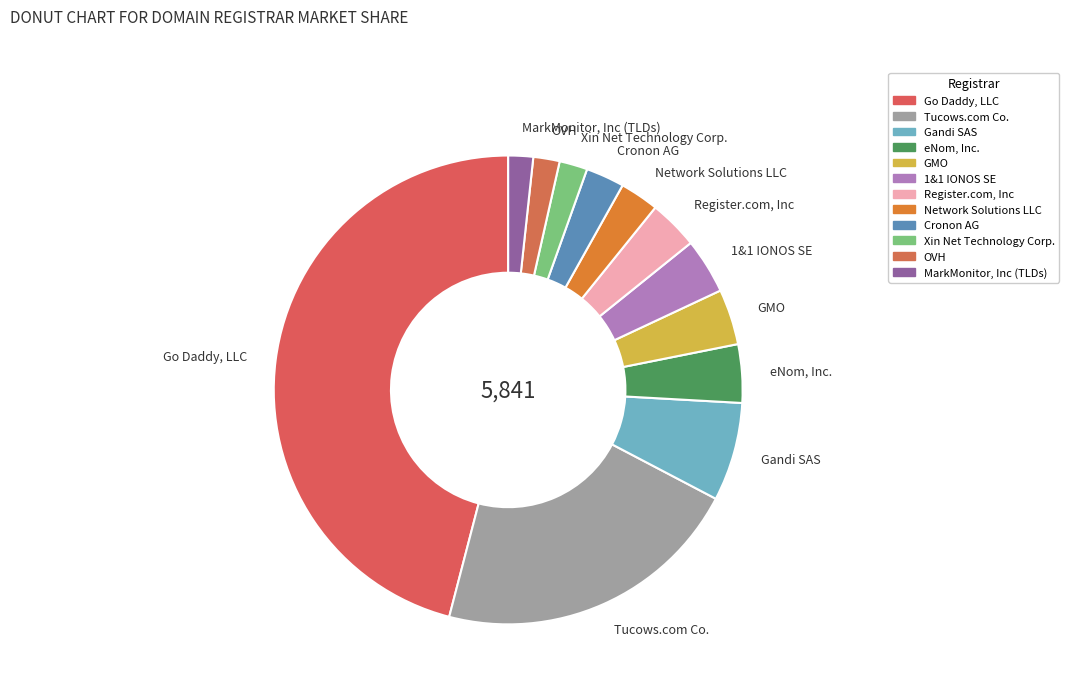

Which slice is the largest?

Go Daddy, LLC